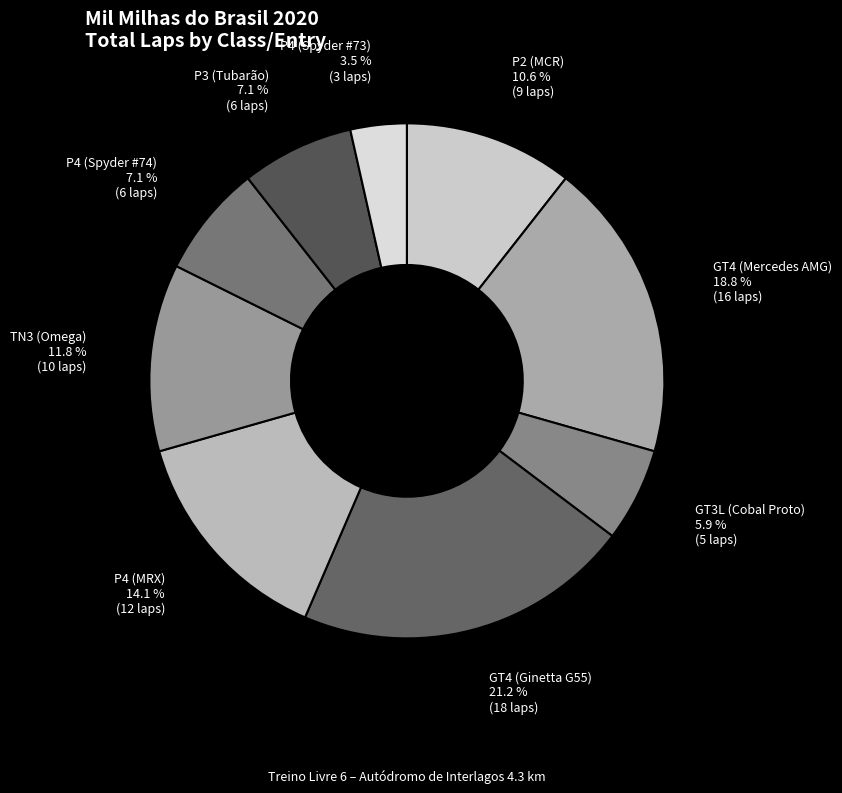

What is the largest slice in the pie chart?

GT4 (Ginetta G55)